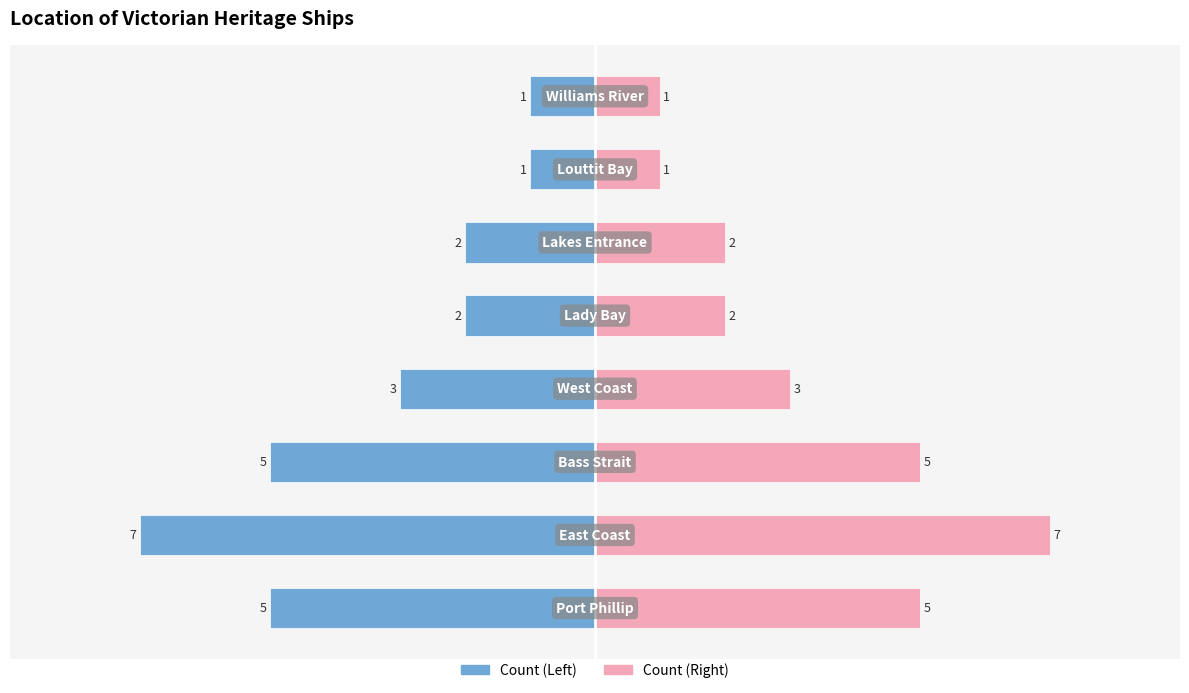

What is the value of the Count bar at the 8th from the left?

-1